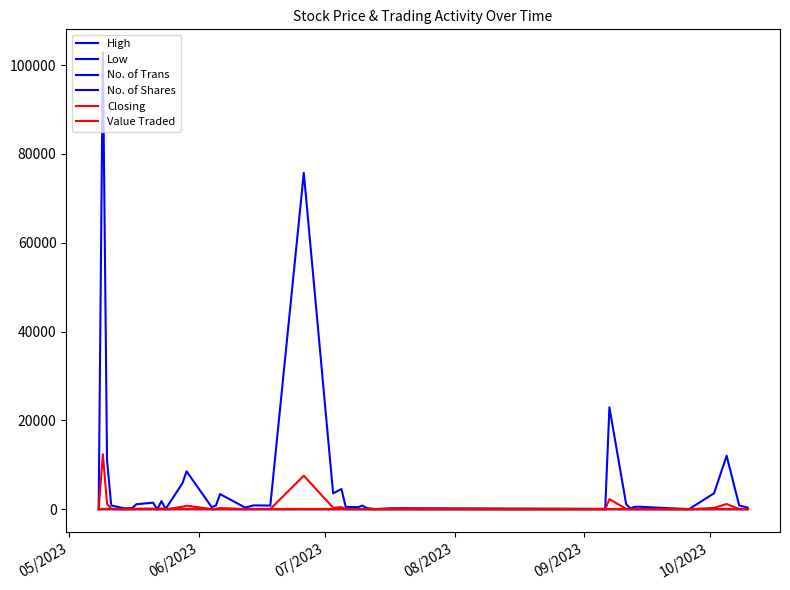

How many lines are shown in the chart?

6